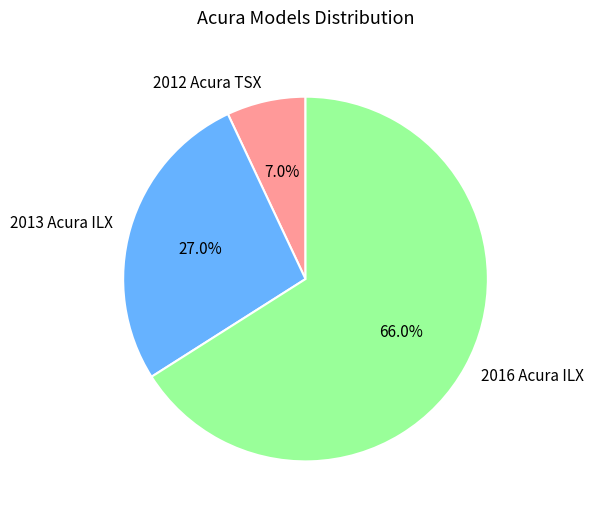

What percentage is the 2012 Acura TSX slice, to the nearest percent?

7%